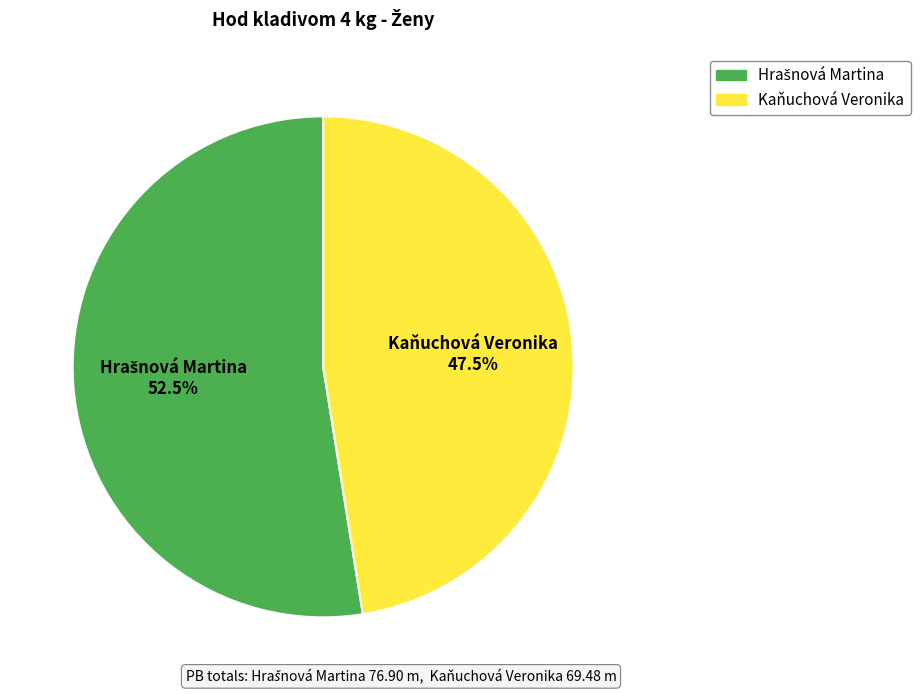

Which category has the smallest portion of the pie?

Kaňuchová Veronika